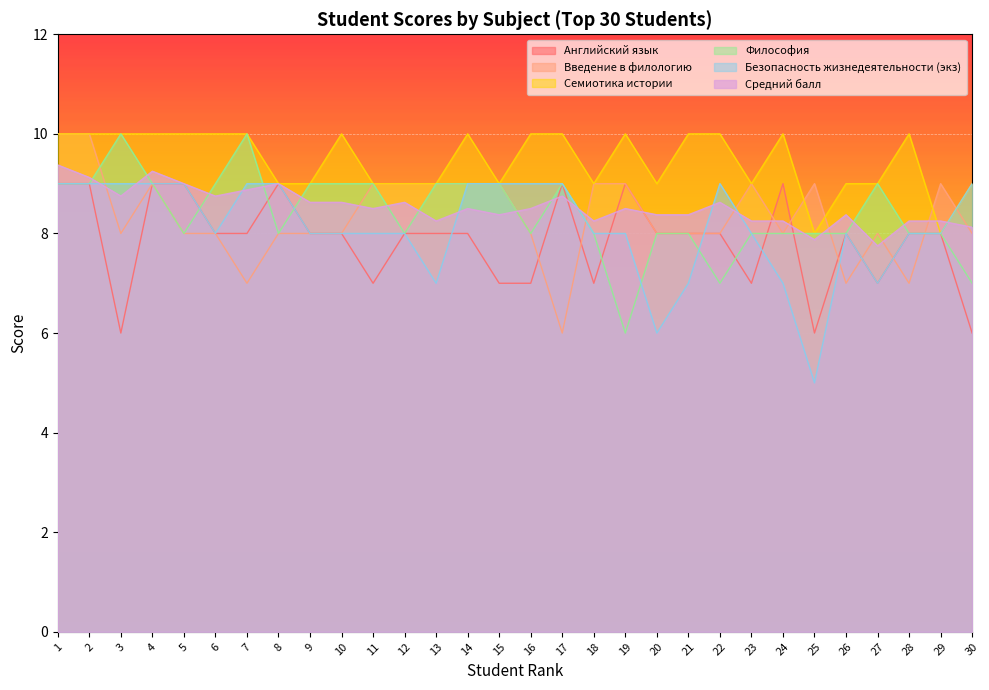

Reading left to right, list all the values displayed in this chart.

Английский язык: 1=9.0	2=9.0	3=6.0	4=9.0	5=9.0	6=8.0	7=8.0	8=9.0	9=8.0	10=8.0	11=7.0	12=8.0	13=8.0	14=8.0	15=7.0	16=7.0	17=9.0	18=7.0	19=9.0	20=8.0	21=8.0	22=8.0	23=7.0	24=9.0	25=6.0	26=8.0	27=7.0	28=8.0	29=8.0	30=6.0
Введение в филологию: 1=10.0	2=10.0	3=8.0	4=9.0	5=8.0	6=8.0	7=7.0	8=8.0	9=8.0	10=8.0	11=9.0	12=9.0	13=9.0	14=9.0	15=9.0	16=8.0	17=6.0	18=9.0	19=9.0	20=8.0	21=8.0	22=8.0	23=9.0	24=8.0	25=9.0	26=7.0	27=8.0	28=7.0	29=9.0	30=8.0
Семиотика истории: 1=10.0	2=10.0	3=10.0	4=10.0	5=10.0	6=10.0	7=10.0	8=9.0	9=9.0	10=10.0	11=9.0	12=9.0	13=9.0	14=10.0	15=9.0	16=10.0	17=10.0	18=9.0	19=10.0	20=9.0	21=10.0	22=10.0	23=9.0	24=10.0	25=8.0	26=9.0	27=9.0	28=10.0	29=8.0	30=9.0
Философия: 1=9.0	2=9.0	3=10.0	4=9.0	5=8.0	6=9.0	7=10.0	8=8.0	9=9.0	10=9.0	11=9.0	12=8.0	13=9.0	14=9.0	15=9.0	16=8.0	17=9.0	18=8.0	19=6.0	20=8.0	21=8.0	22=7.0	23=8.0	24=8.0	25=8.0	26=8.0	27=9.0	28=8.0	29=8.0	30=7.0
Безопасность жизнедеятельности (экз): 1=9.0	2=9.0	3=9.0	4=9.0	5=9.0	6=8.0	7=9.0	8=9.0	9=8.0	10=8.0	11=8.0	12=8.0	13=7.0	14=9.0	15=9.0	16=9.0	17=9.0	18=8.0	19=8.0	20=6.0	21=7.0	22=9.0	23=8.0	24=7.0	25=5.0	26=8.0	27=7.0	28=8.0	29=8.0	30=9.0
Средний балл: 1=9.4	2=9.1	3=8.8	4=9.2	5=9.0	6=8.8	7=8.9	8=9.0	9=8.6	10=8.6	11=8.5	12=8.6	13=8.2	14=8.5	15=8.4	16=8.5	17=8.8	18=8.2	19=8.5	20=8.4	21=8.4	22=8.6	23=8.2	24=8.2	25=7.9	26=8.4	27=7.8	28=8.2	29=8.2	30=8.1